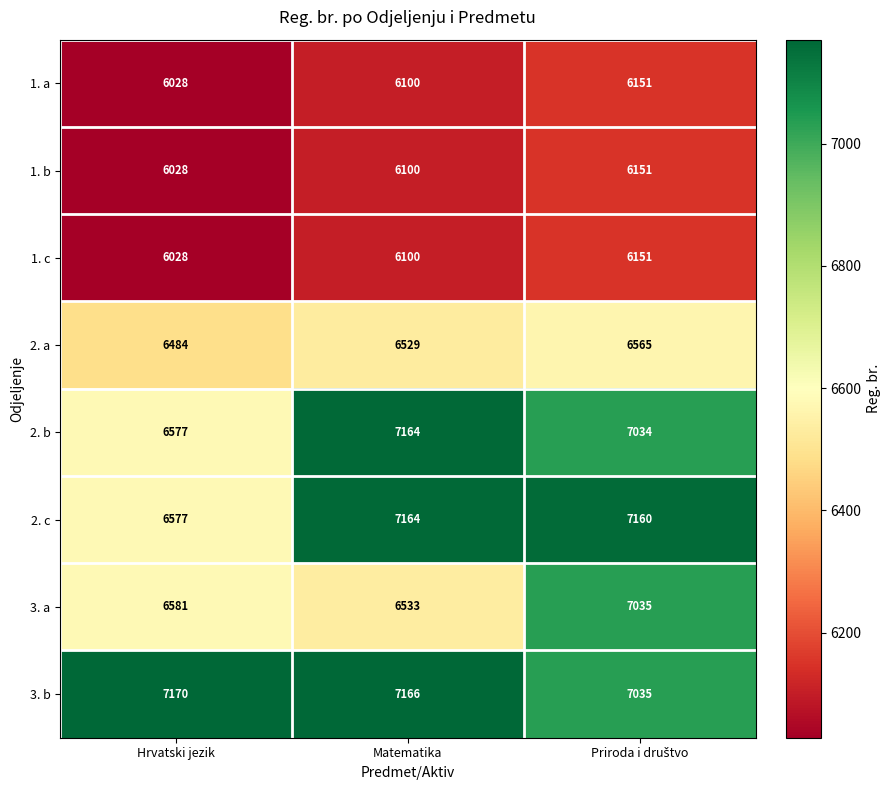

How many series are shown in this chart?

8